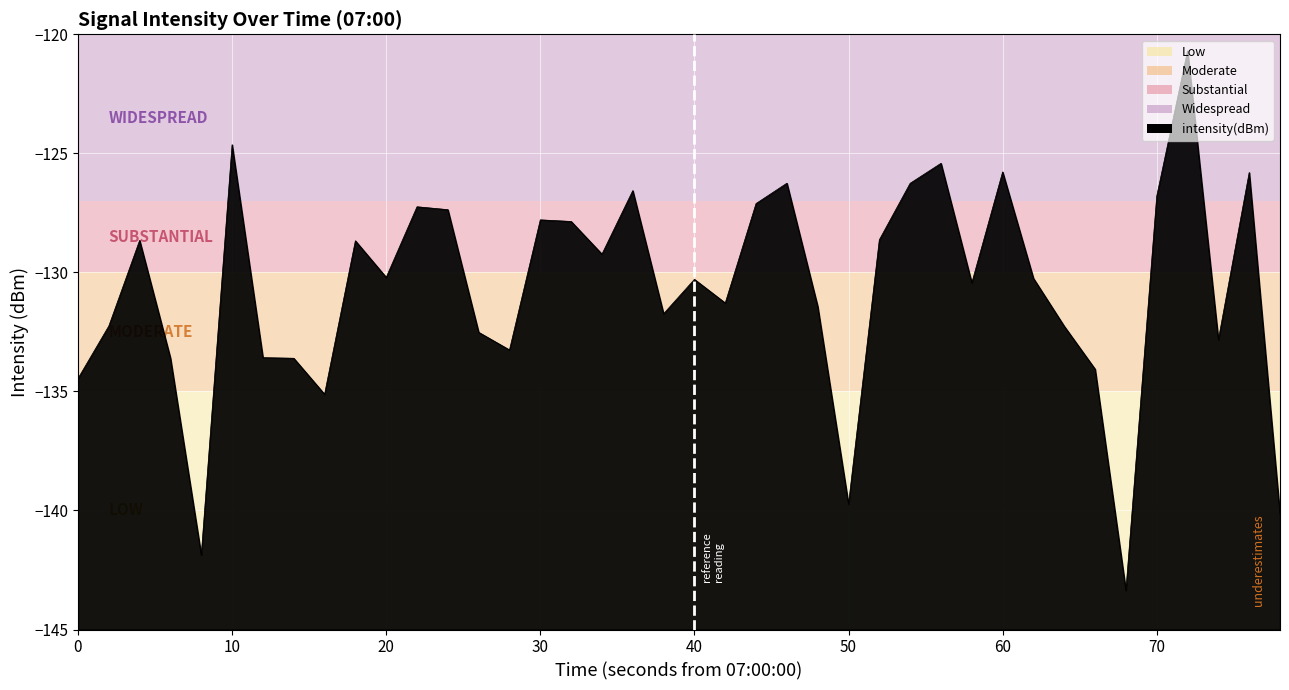

What is the maximum value shown in the chart?

-120.7